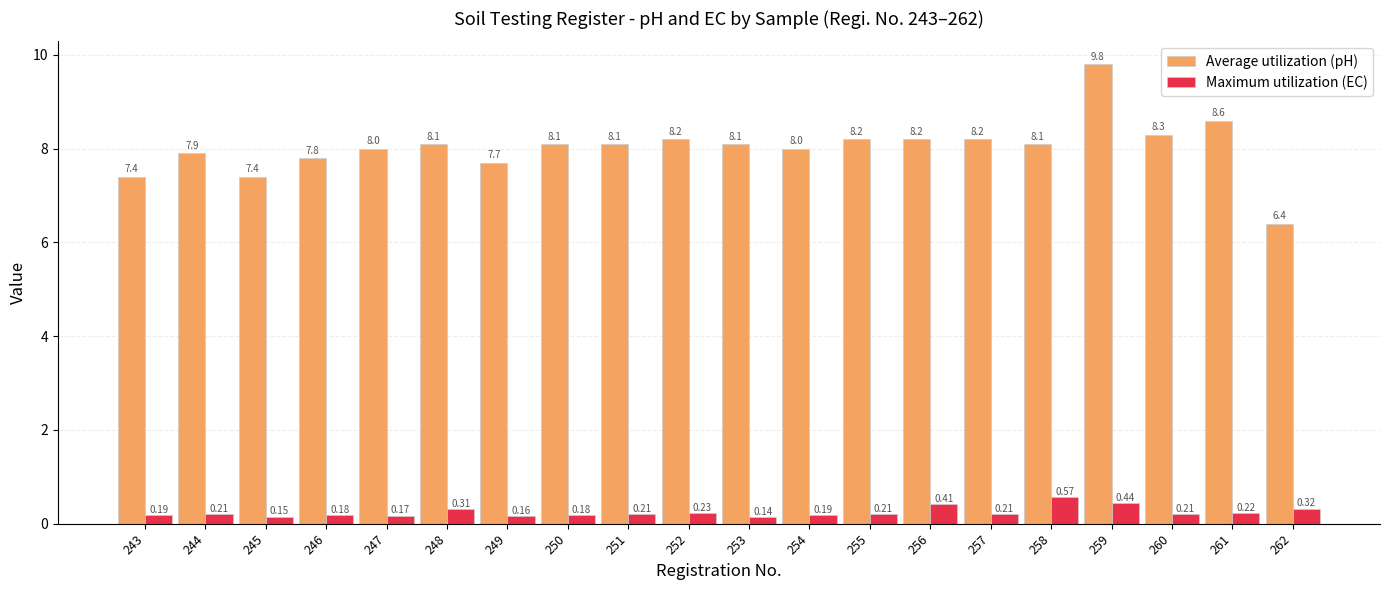

What is the value of the Average utilization (pH) bar at the 18th from the left?

8.3